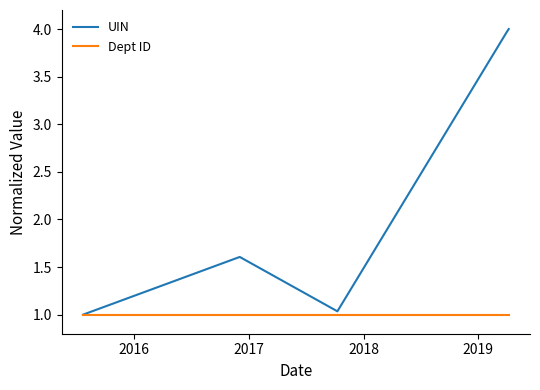

Which series has the largest total across all categories?

UIN